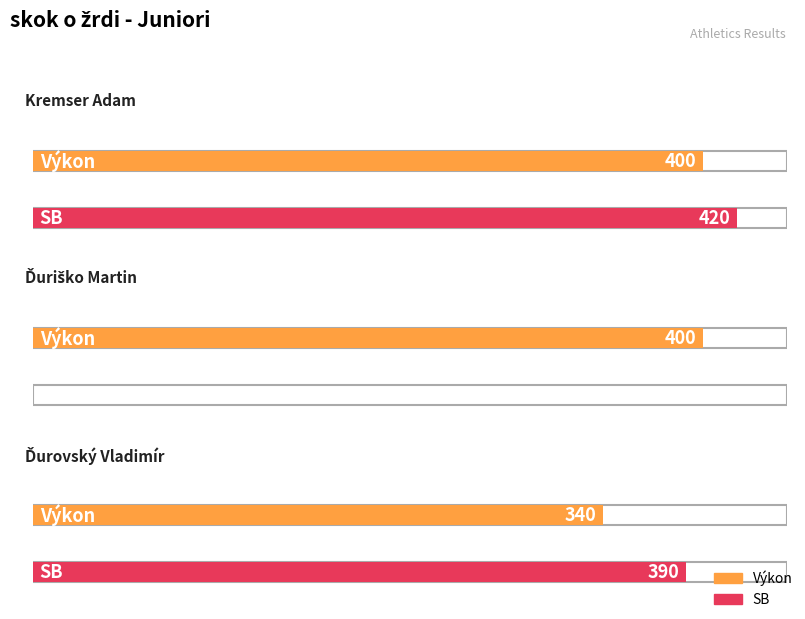

What is the sum of all Výkon values?

1140